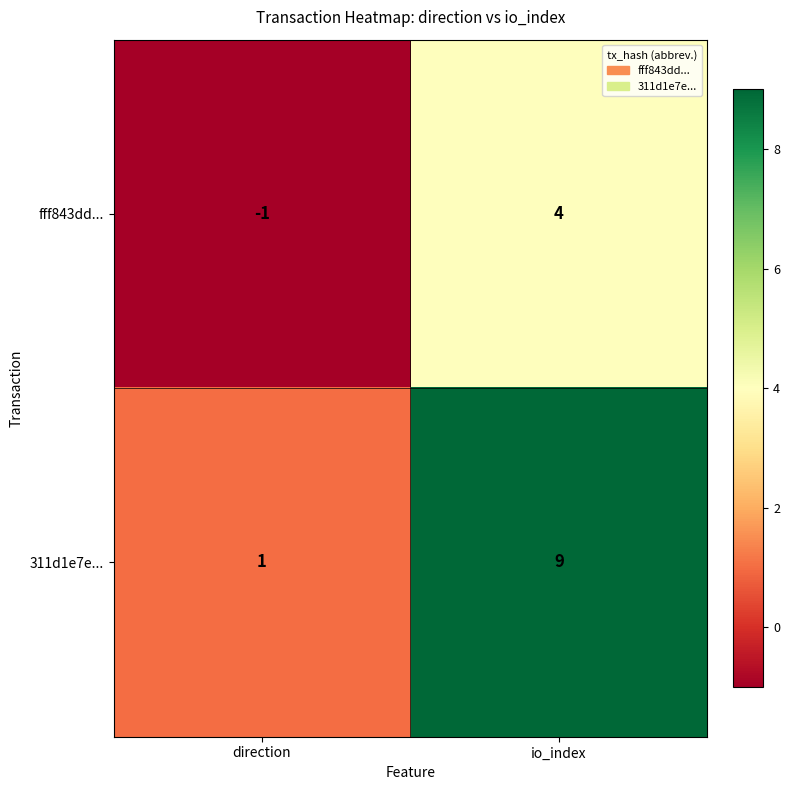

Reading left to right, extract all data points from this chart.

fff843dd...: direction=-1	io_index=4
311d1e7e...: direction=1	io_index=9